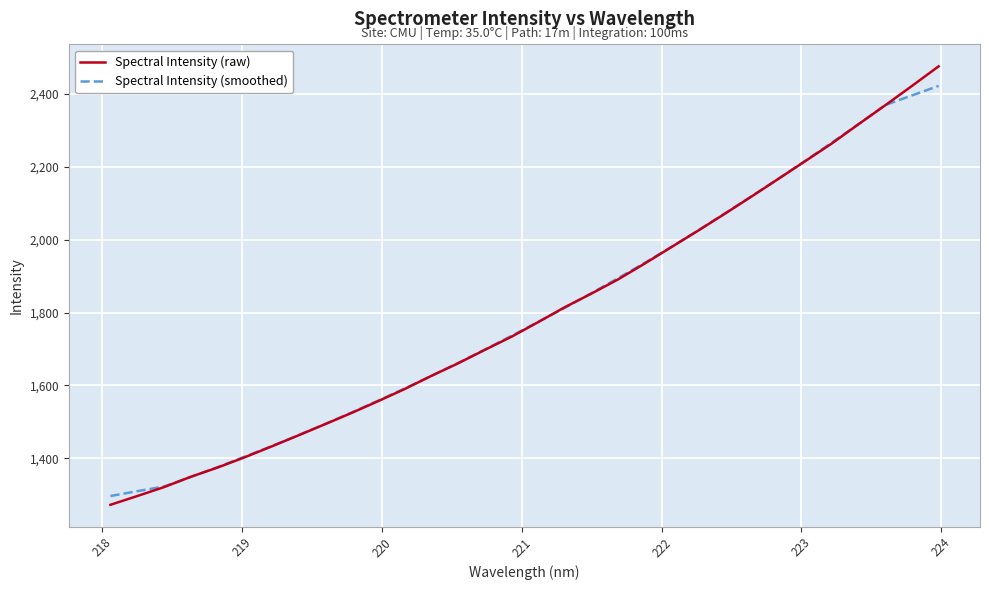

What is the highest value of the Spectral Intensity (raw) series?

2474.6